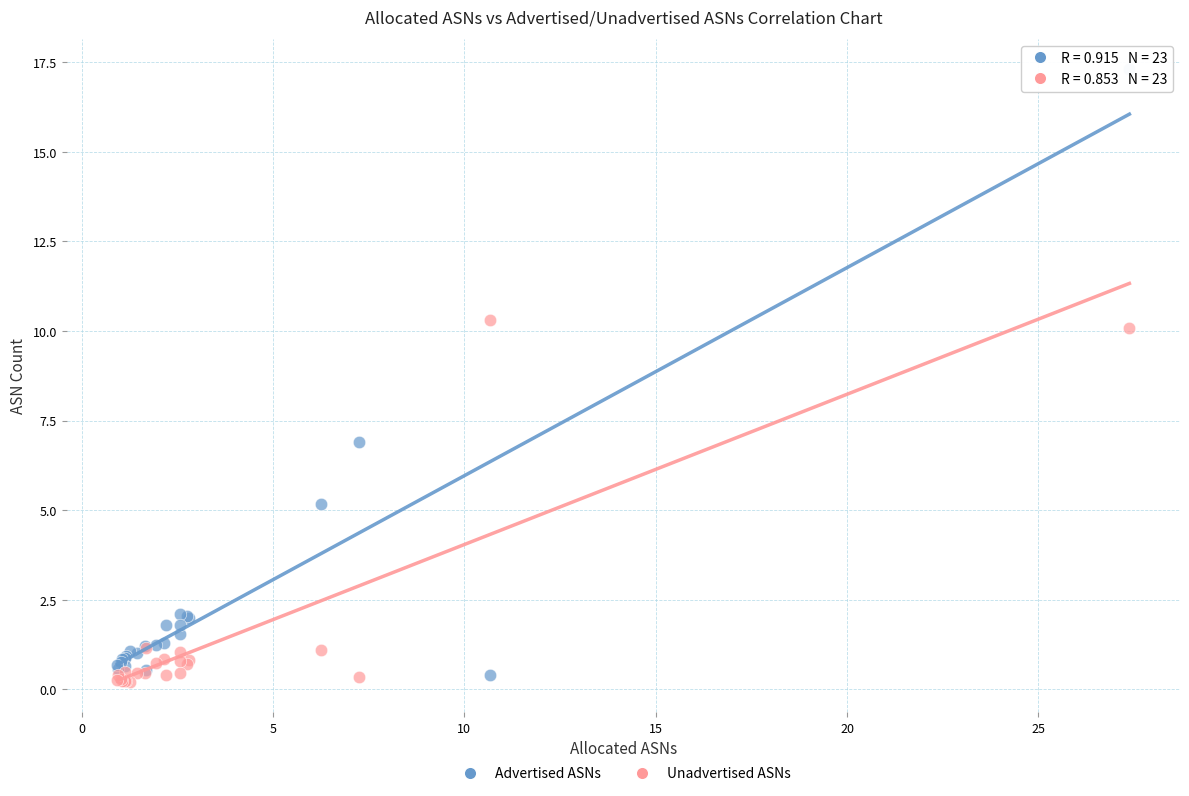

In the Advertised ASNs series, what Y value is closest to 8?

6.9